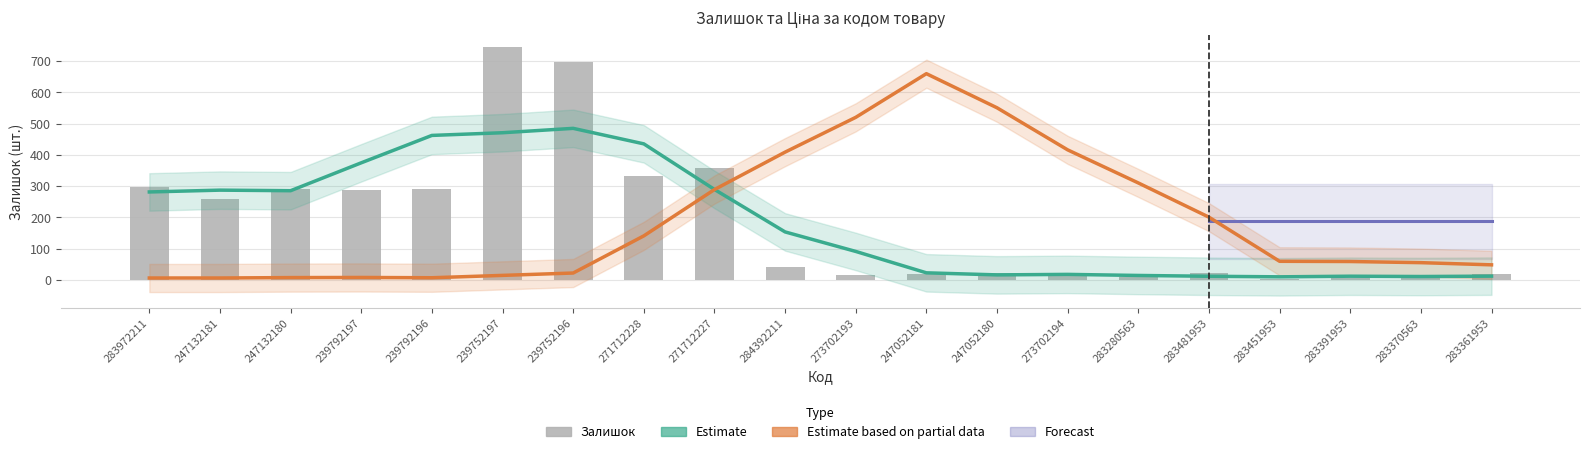

Reading left to right, extract all data points from this chart.

299	260	290	289	290	745	698	333	359	42	16	19	21	17	9	24	2	8	8	19